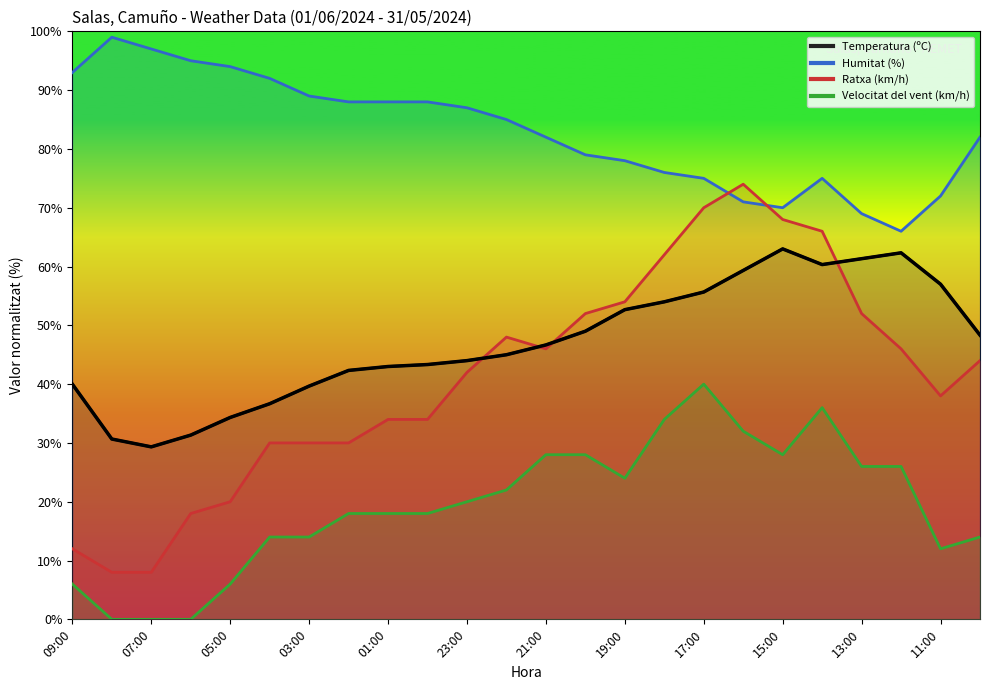

Read the Velocitat del vent (km/h) value at 17:00.

40.0